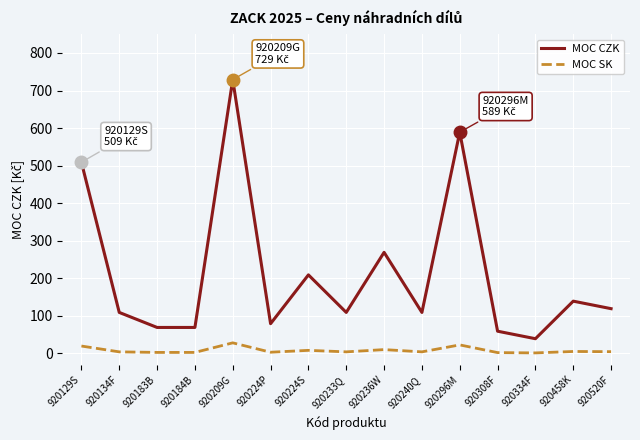

At 920224P, list the series in order from smallest to largest.

MOC SK, MOC CZK